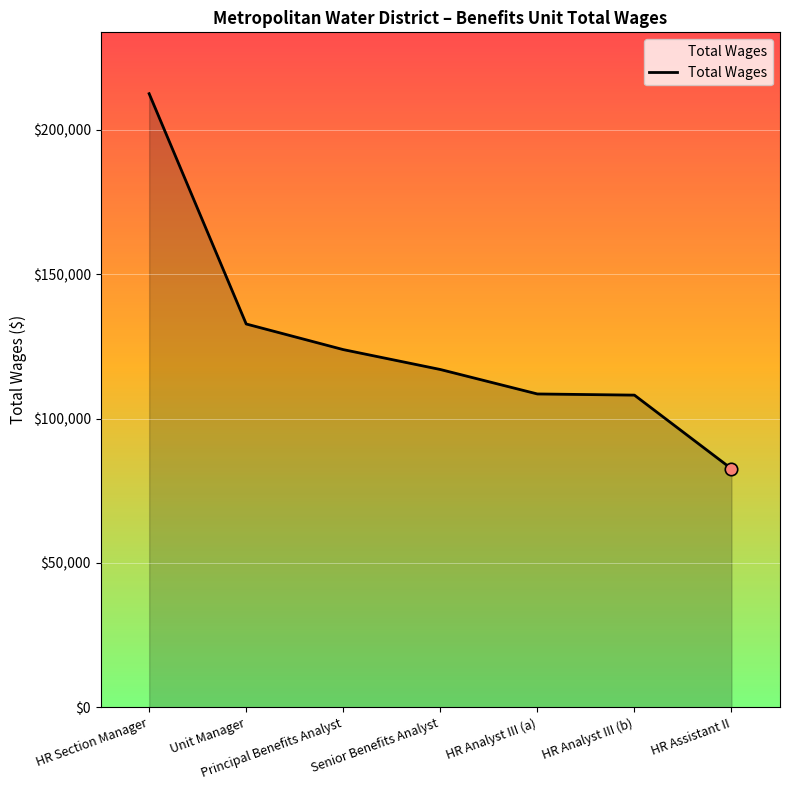

Which has a higher value, Unit Manager or HR Analyst III (b)?

Unit Manager